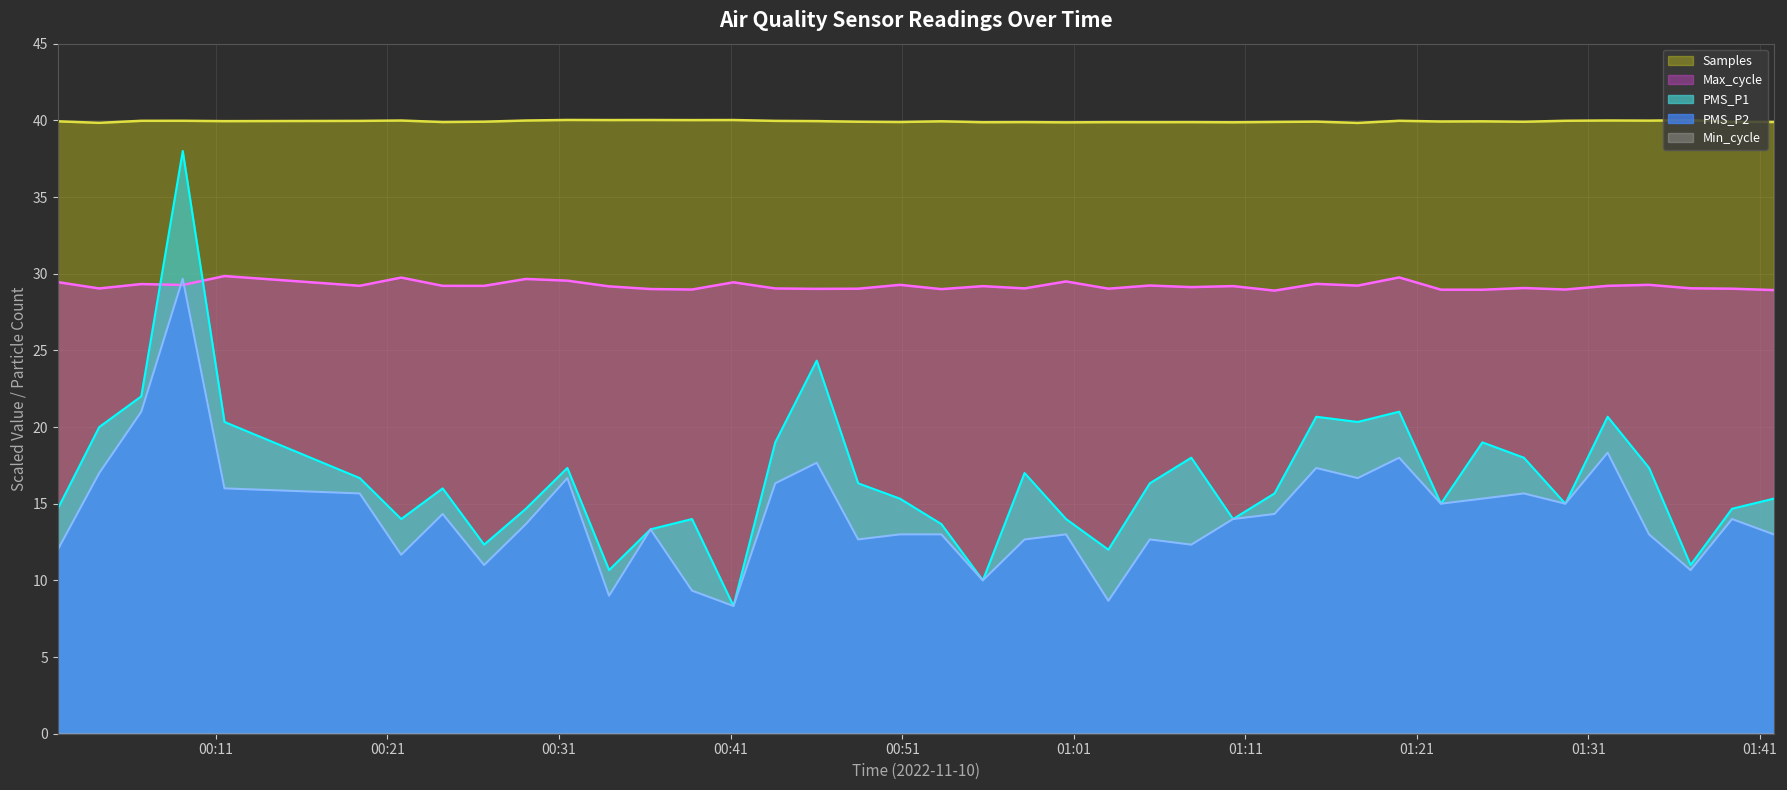

What is the value of the PMS_P2 point at the 14th from the left?

9.3